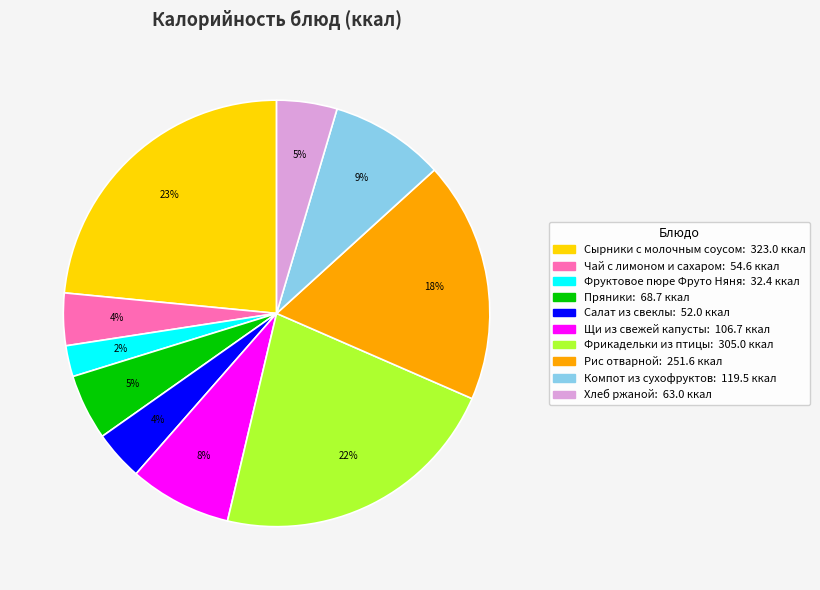

Do Фруктовое пюре Фруто Няня and Пряники together represent more than half of the pie?

No